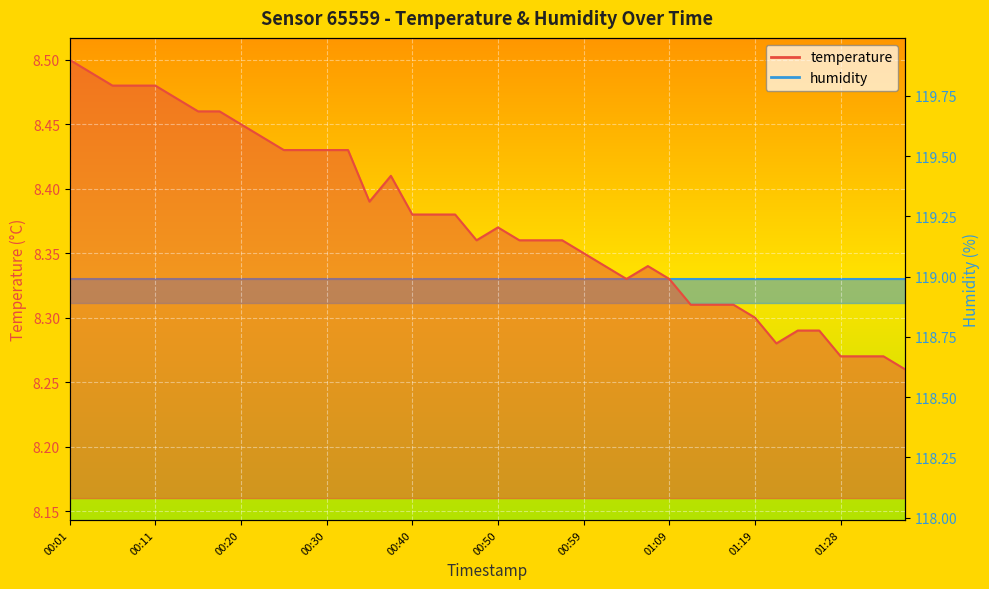

Which category has the lowest value across all series?

01:36